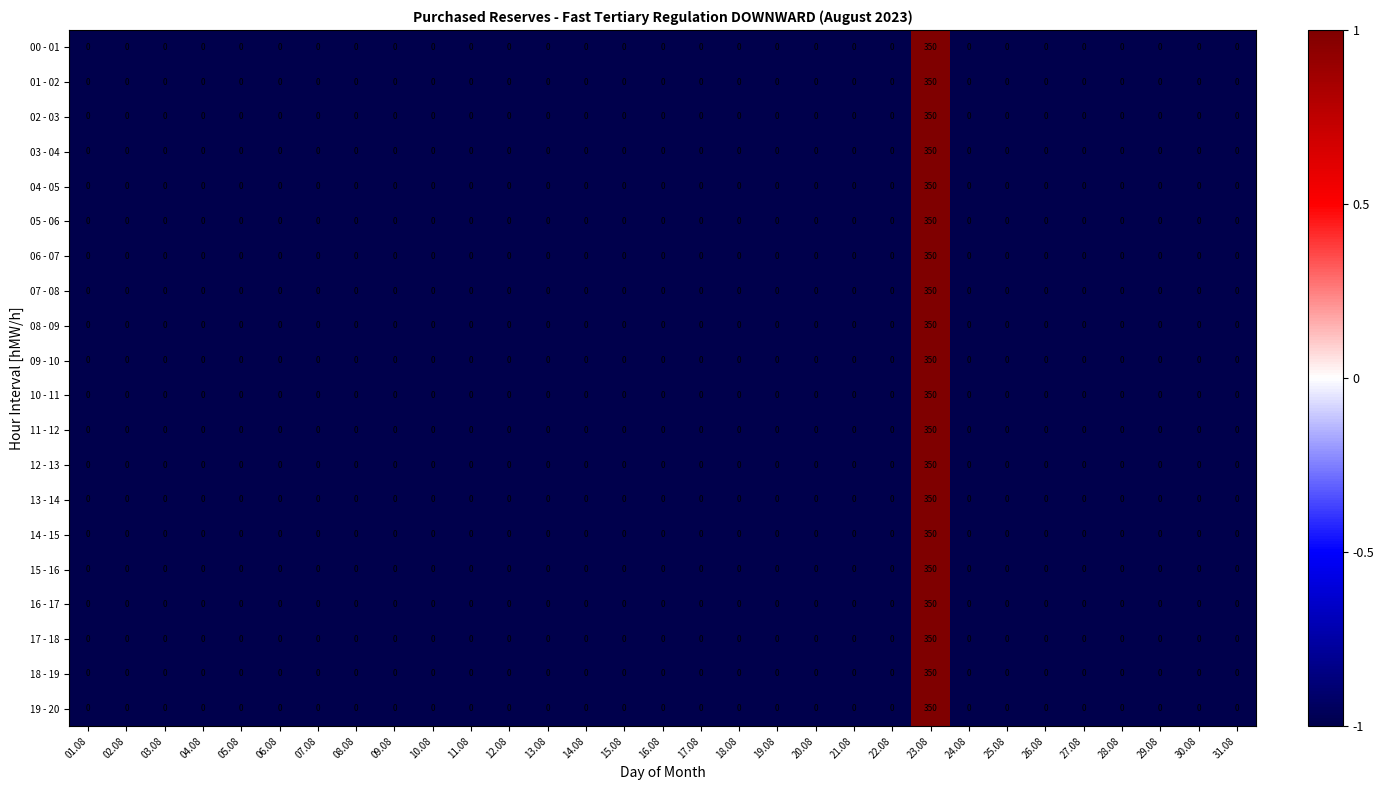

The value of 07 - 08 at 01.08 is -229. True or false?

False